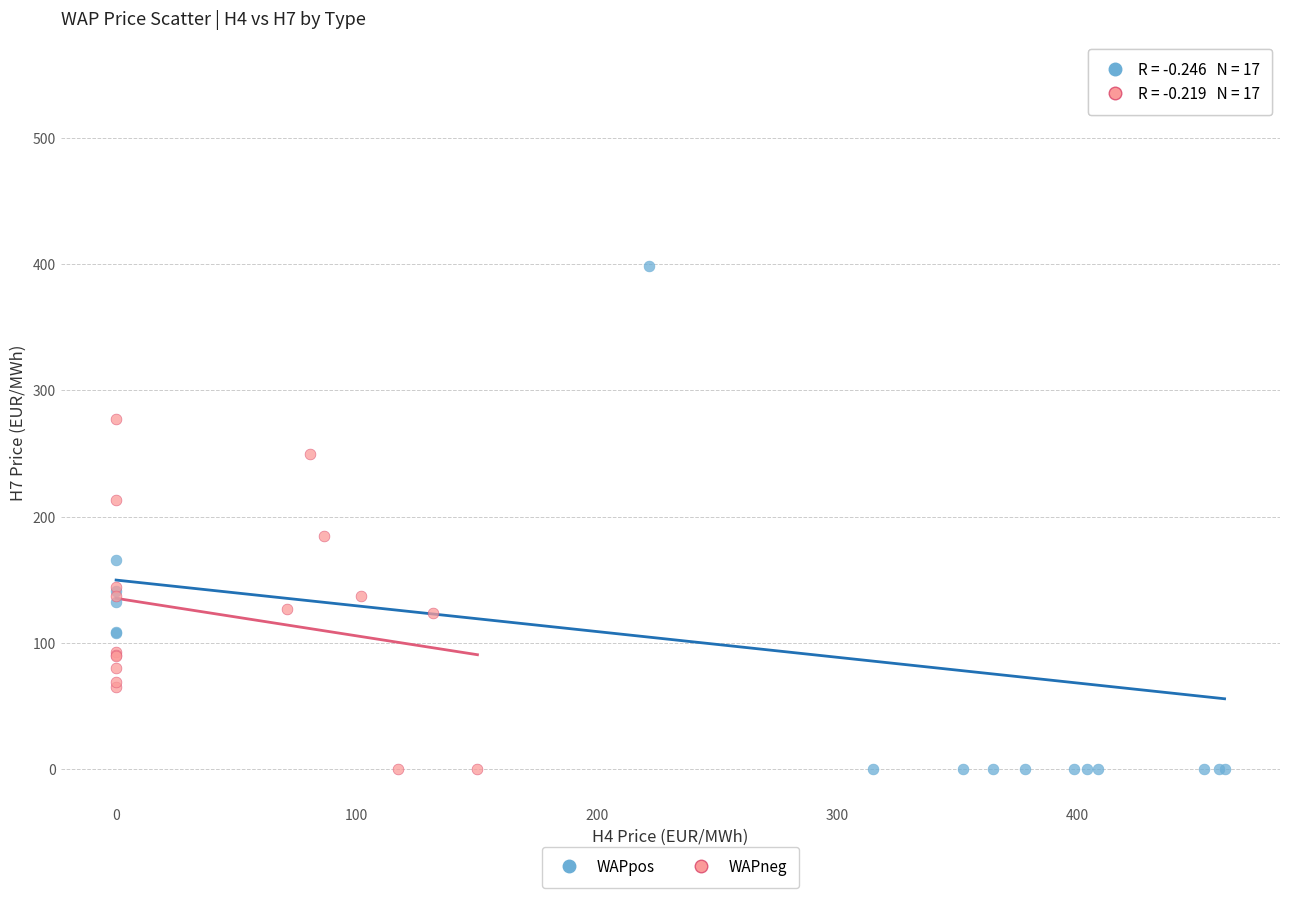

Which series contains the highest Y value?

WAPpos